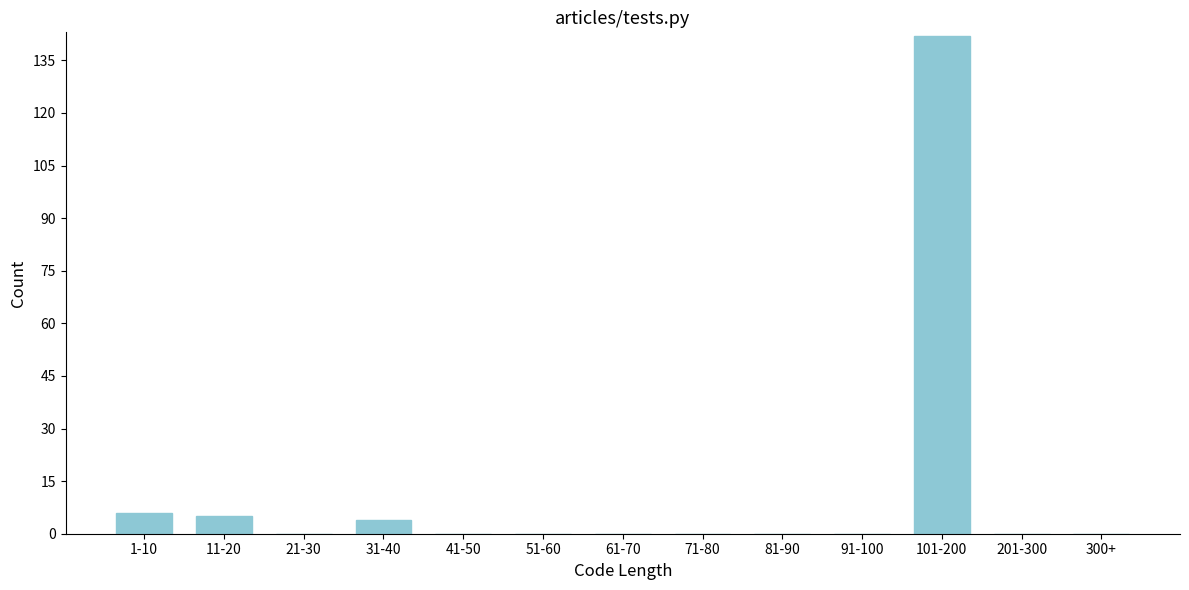

Reading left to right, extract all data points from this chart.

1-10=6	11-20=5	21-30=0	31-40=4	41-50=0	51-60=0	61-70=0	71-80=0	81-90=0	91-100=0	101-200=142	201-300=0	300+=0